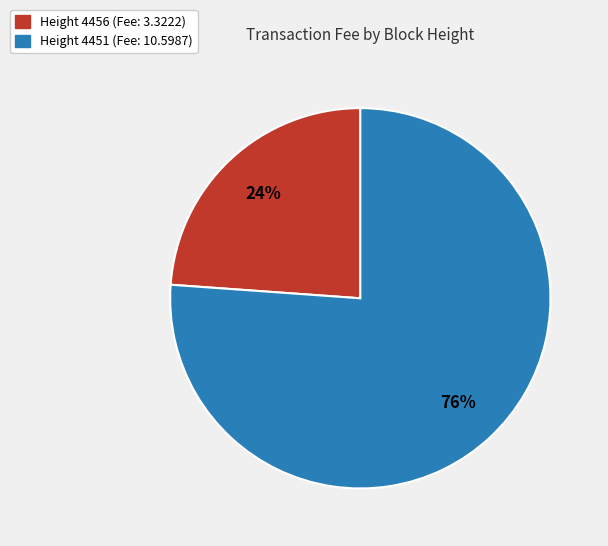

Count the number of slices in the pie.

2